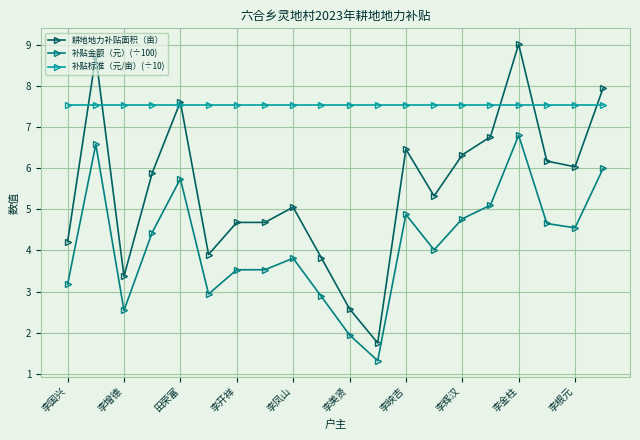

What is the minimum value for 补贴金额（元）(÷100)?

1.3